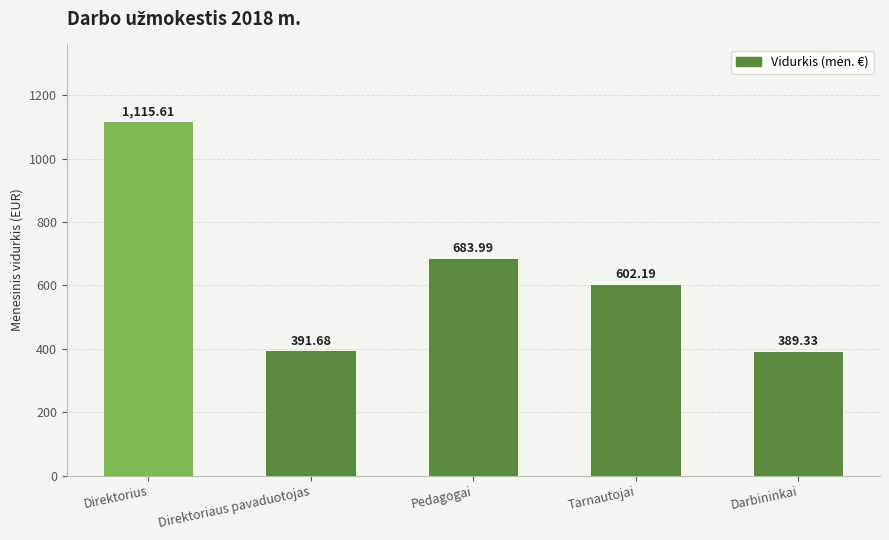

The chart shows a value of 164.2 at Darbininkai. True or false?

False